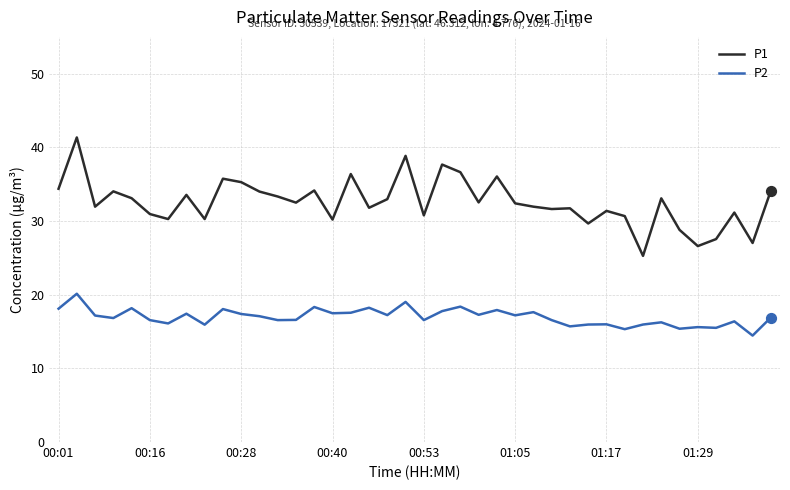

At how many categories does at least one series exceed 18?

40